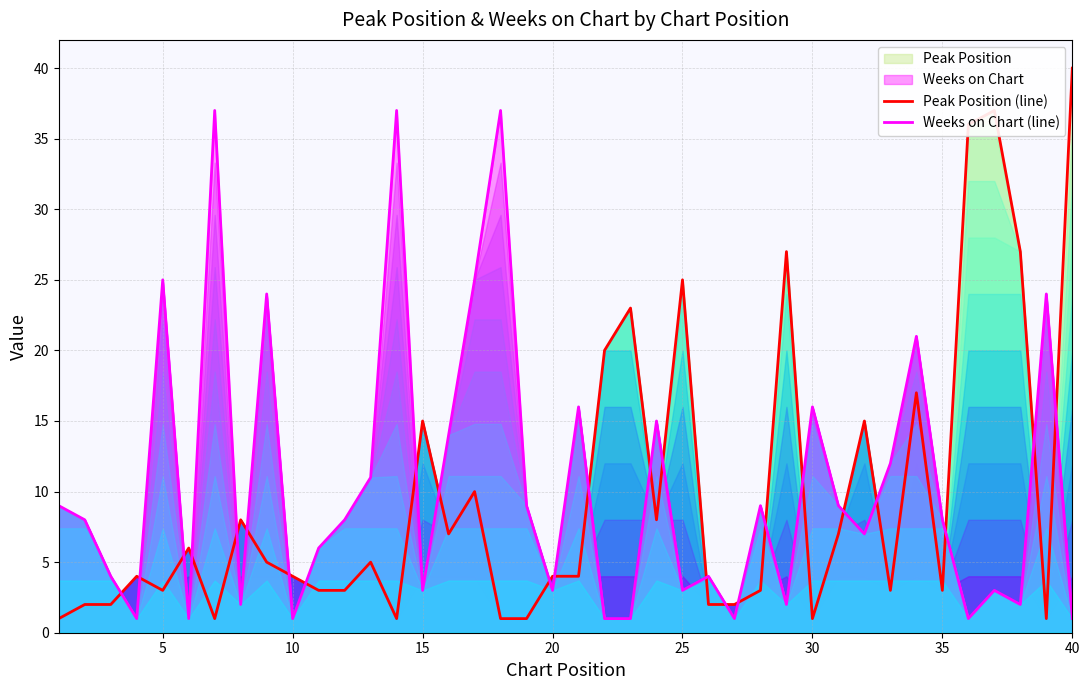

True or false: Peak Position (line) and Weeks on Chart (line) cross at least once.

True